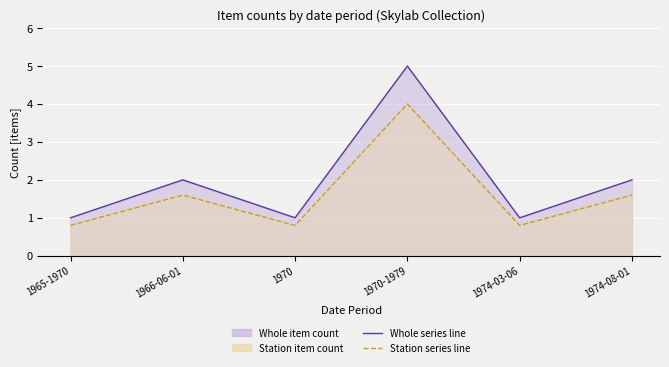

How many values in the Whole series line series are below 2?

3